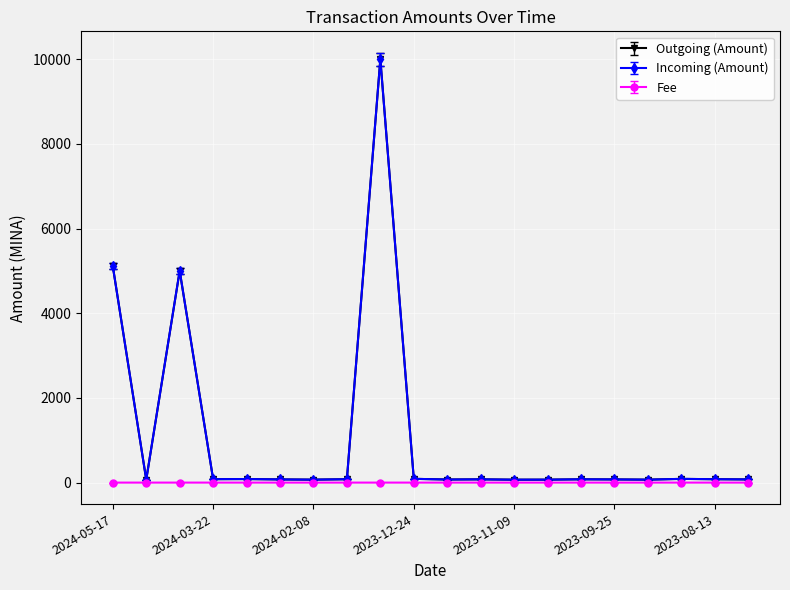

In Incoming (Amount), how many points are lower than both neighbors (excluding endpoints)?

6